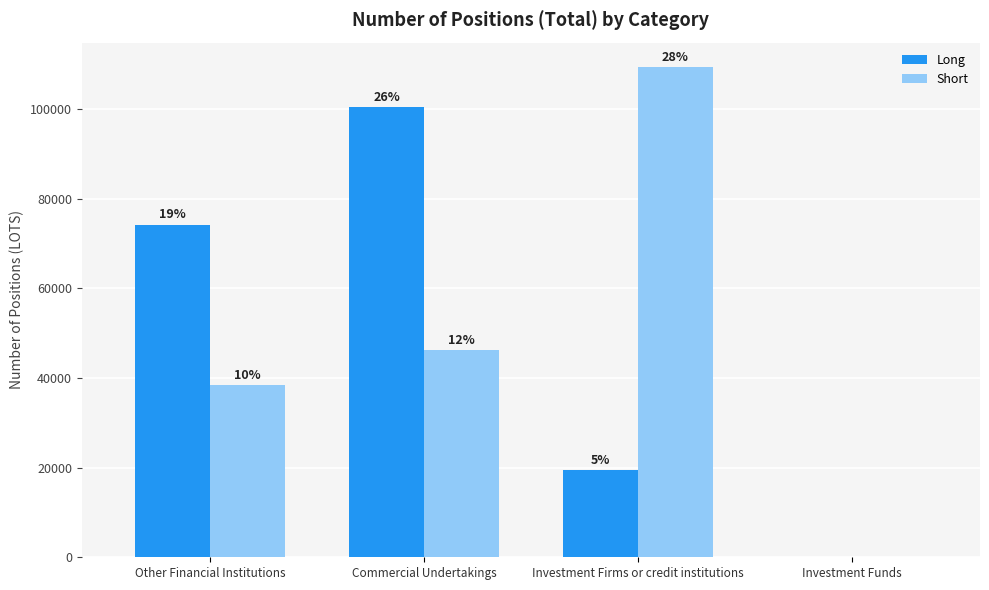

What is the difference between the Long values at Investment Firms or credit institutions and Commercial Undertakings?

80990